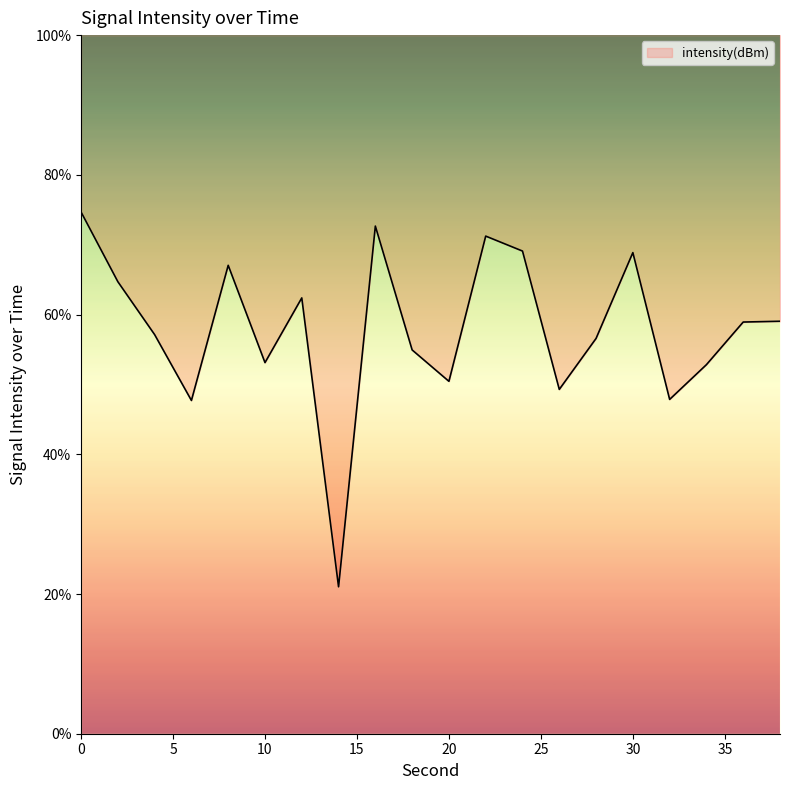

What is the difference between the second highest and minimum values?

51.6